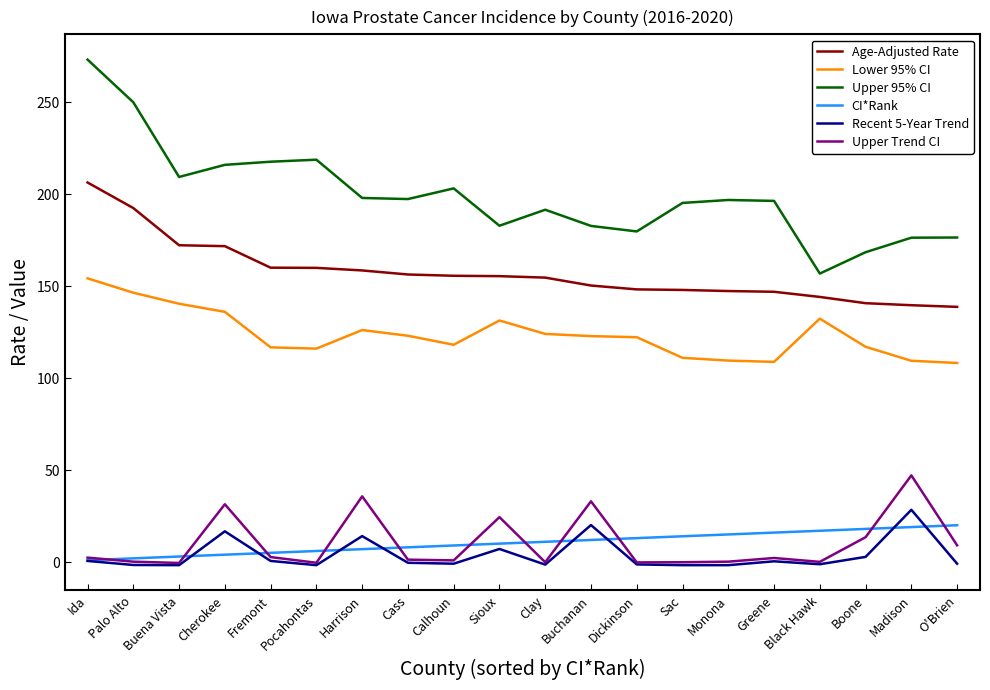

Is this an area chart (filled region under the line)?

No